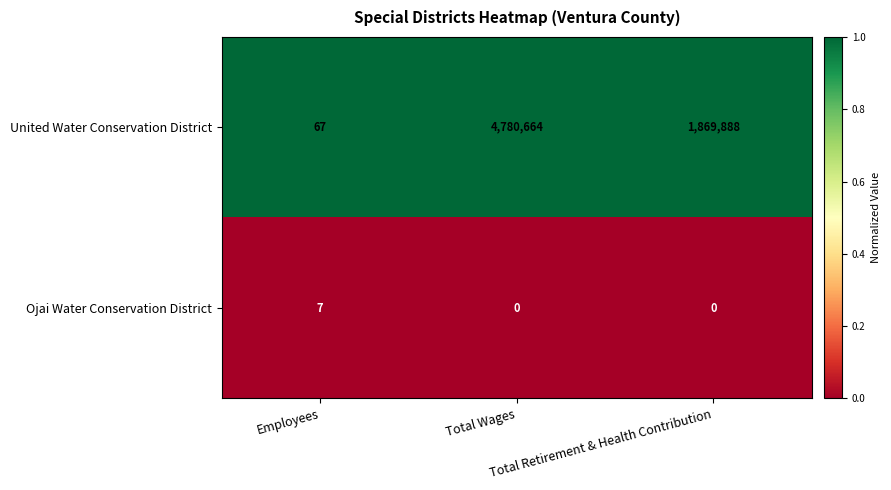

Count the number of data series in this chart.

2